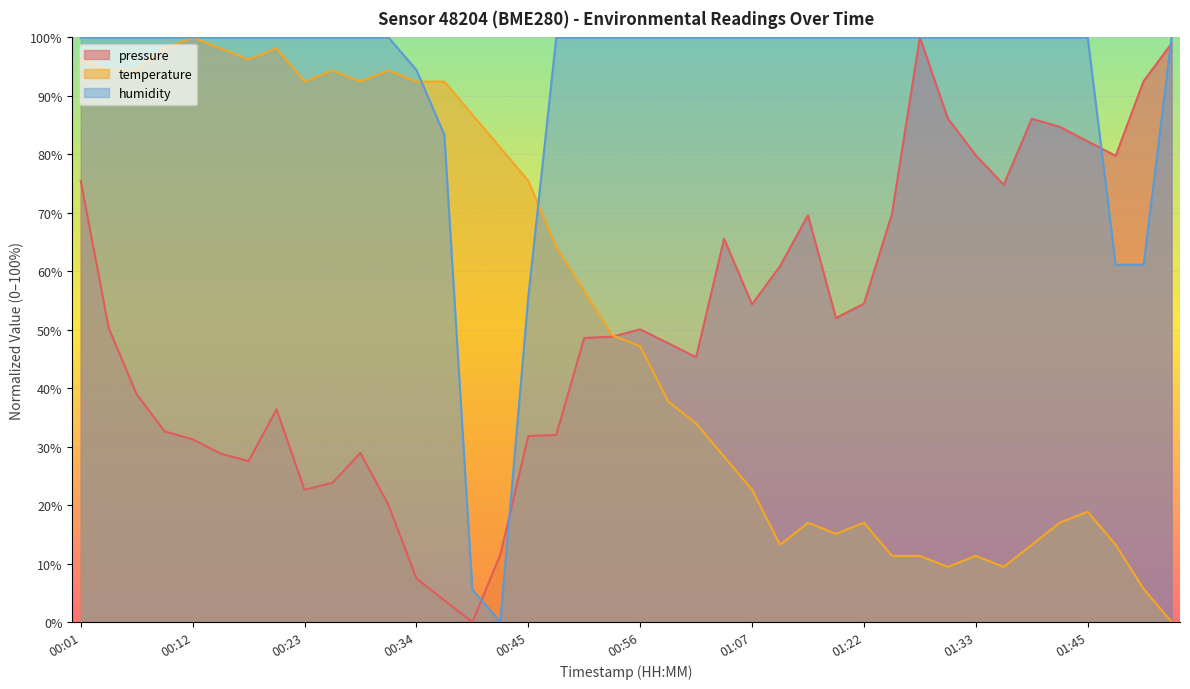

Between 00:31 and 01:07, which series saw the biggest shift?

temperature